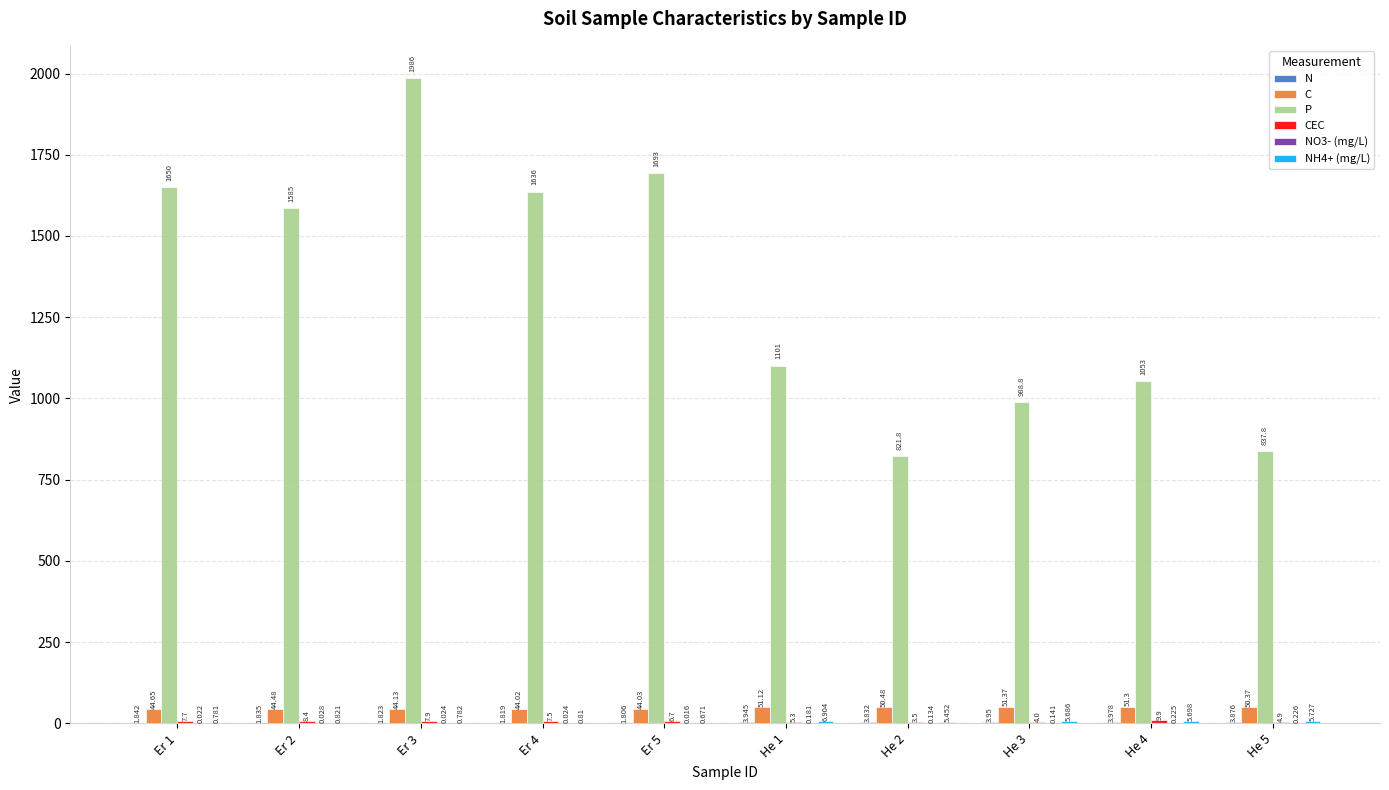

Which series changed the most between Er 3 and Er 4?

P